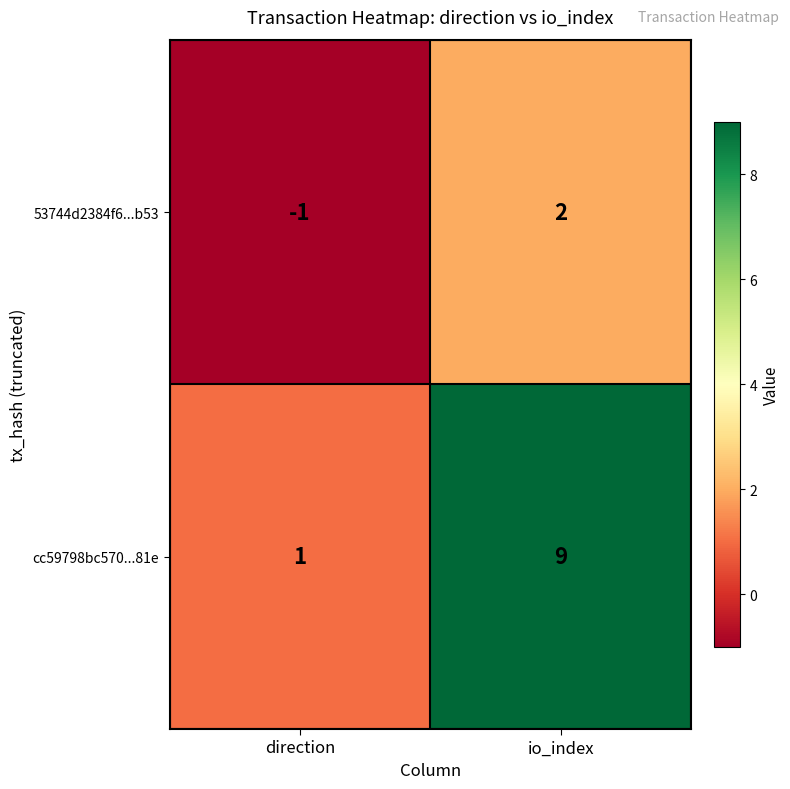

The 53744d2384f6...b53 series shows -1 at direction. True or false?

True